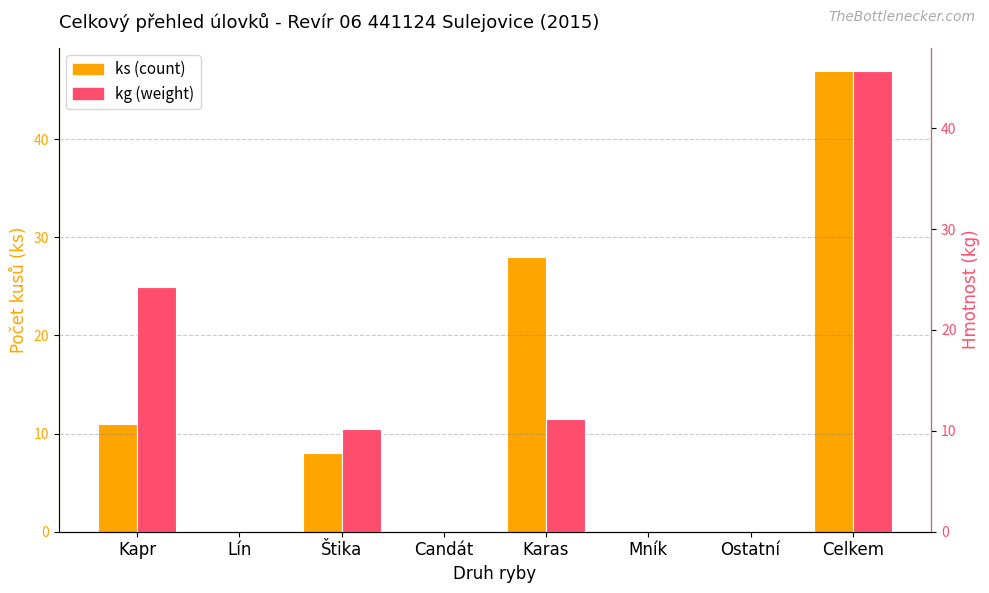

What is the highest value of the kg (weight) series?

45.7